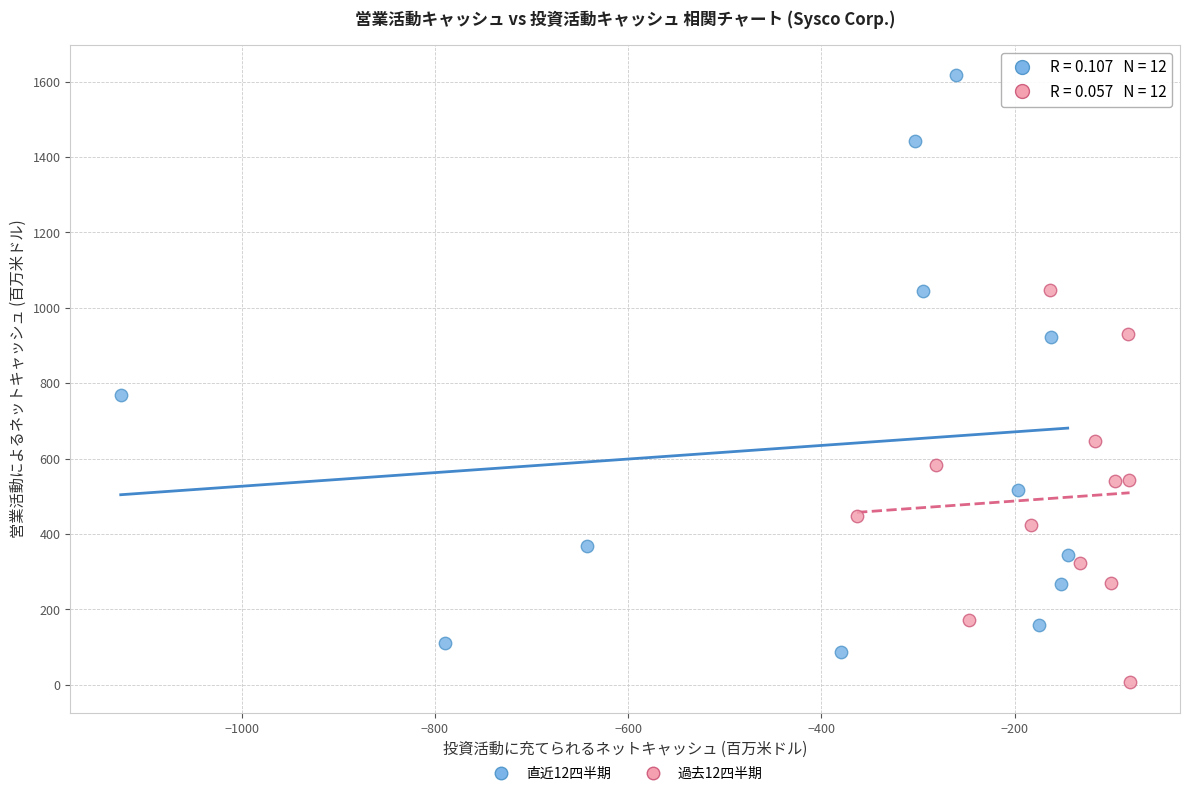

Which series contains the highest Y value?

直近12四半期